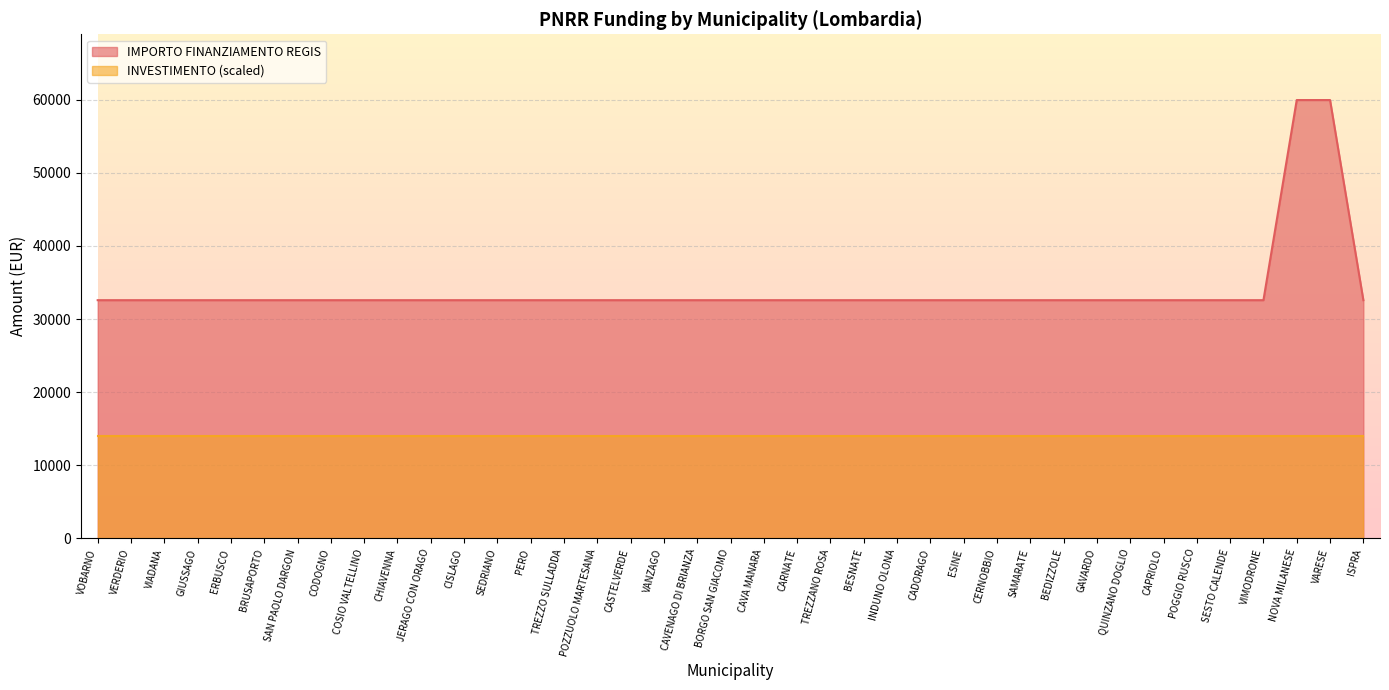

What is the minimum value shown in the chart?

14000